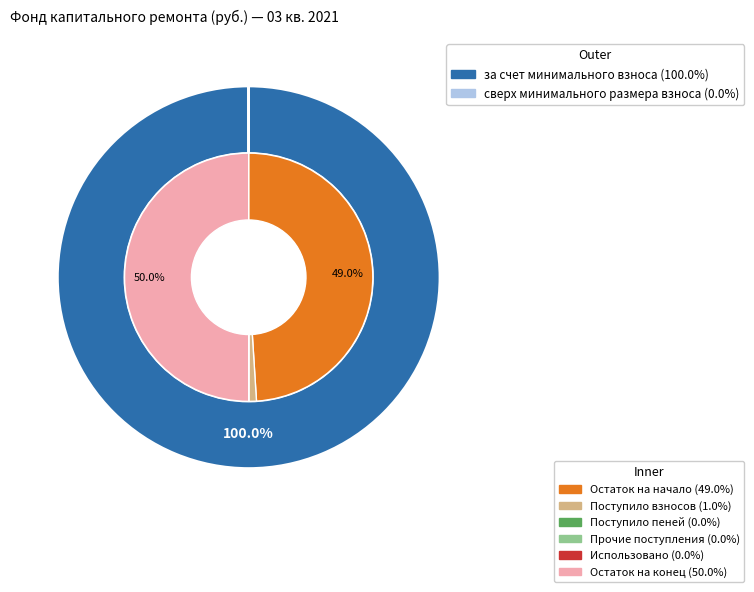

To the nearest percent, what is the combined percentage of за счет минимального взноса and сверх минимального размера взноса?

100%